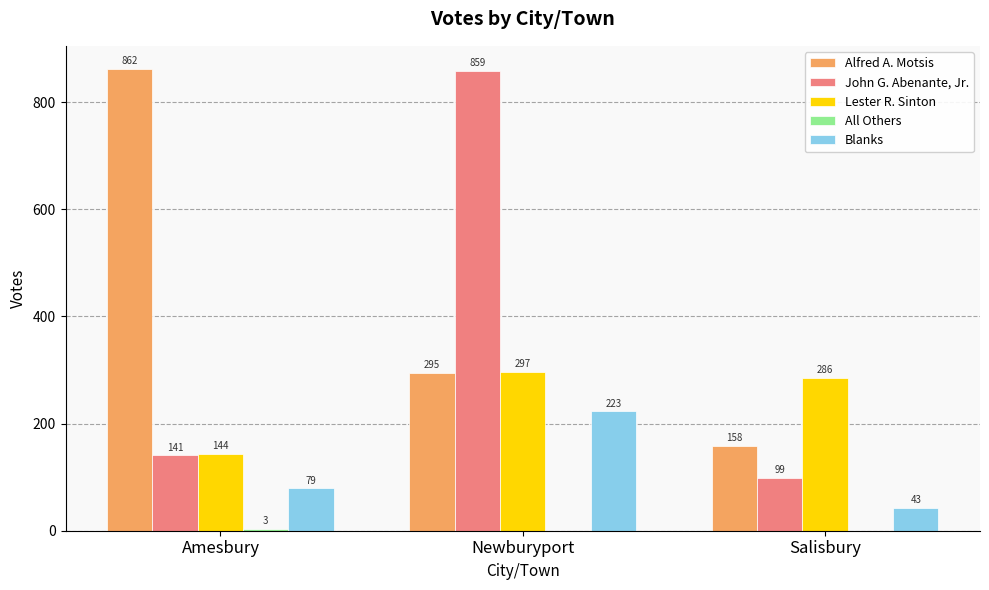

What is the maximum value for Blanks?

223